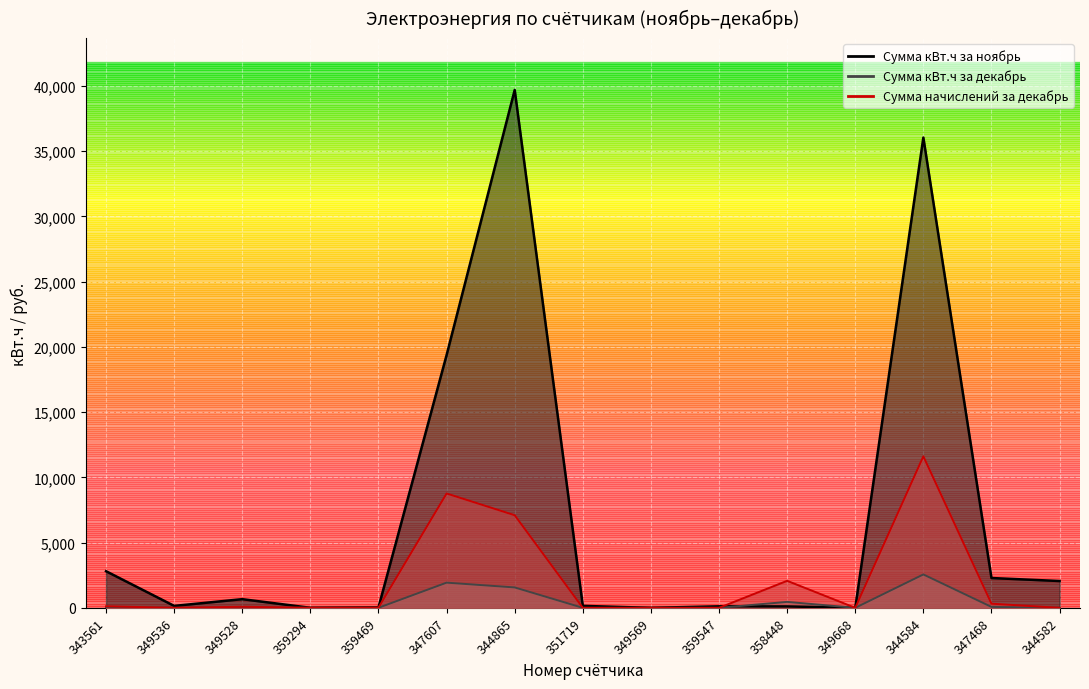

Which series has the widest spread of values?

Сумма кВт.ч за ноябрь